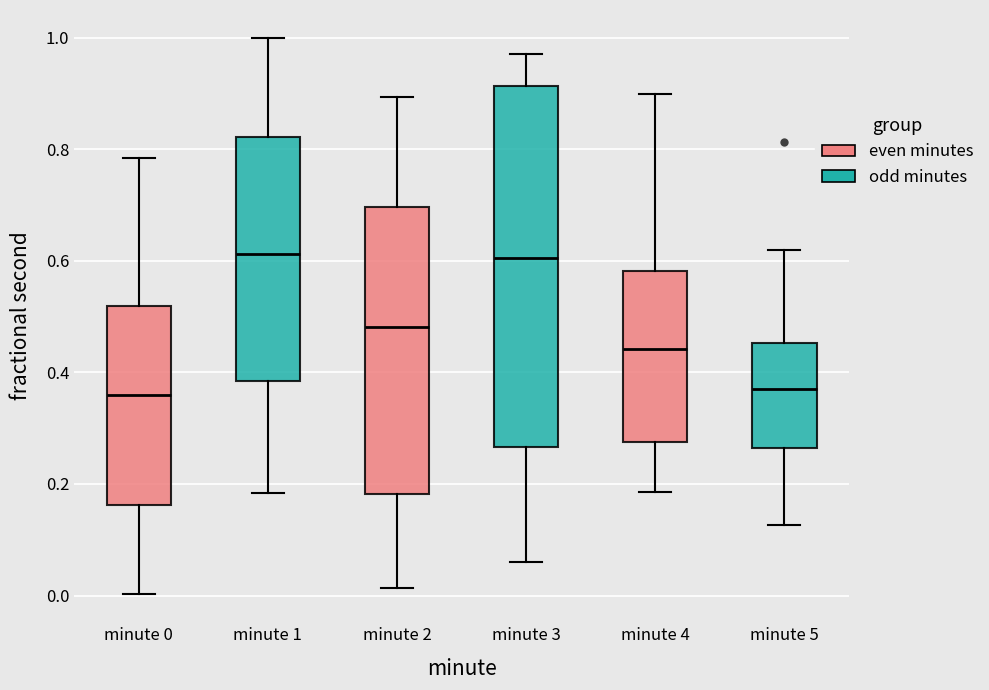

Reading left to right, transcribe this box plot: for each box, give where its median line is, the range the box spans, and where its two whiskers end, as read against the y-axis. The values are not printed on the chart, so give them approximately, as read against the axis.

minute 0: median 0.36, box 0.16 to 0.52, whiskers 0.00 to 0.78
minute 1: median 0.62, box 0.38 to 0.82, whiskers 0.18 to 1.00
minute 2: median 0.48, box 0.18 to 0.70, whiskers 0.02 to 0.90
minute 3: median 0.60, box 0.26 to 0.92, whiskers 0.06 to 0.98
minute 4: median 0.44, box 0.28 to 0.58, whiskers 0.18 to 0.90
minute 5: median 0.38, box 0.26 to 0.46, whiskers 0.12 to 0.62